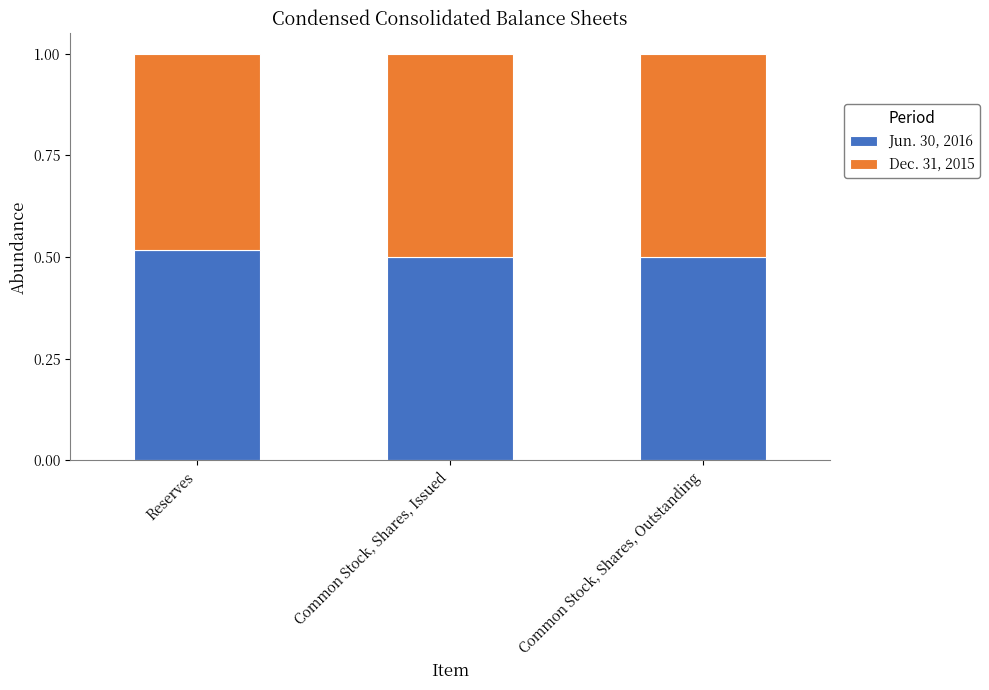

What is the total value across all series at Common Stock, Shares, Outstanding?

1.0